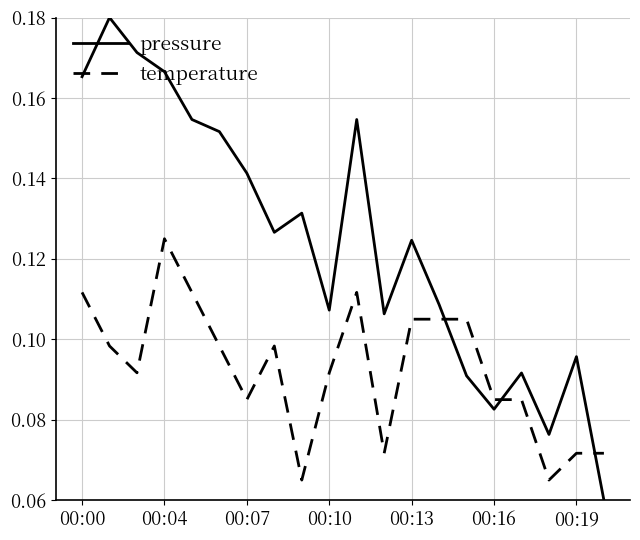

Count the pressure values in the range 0 to 1.

20